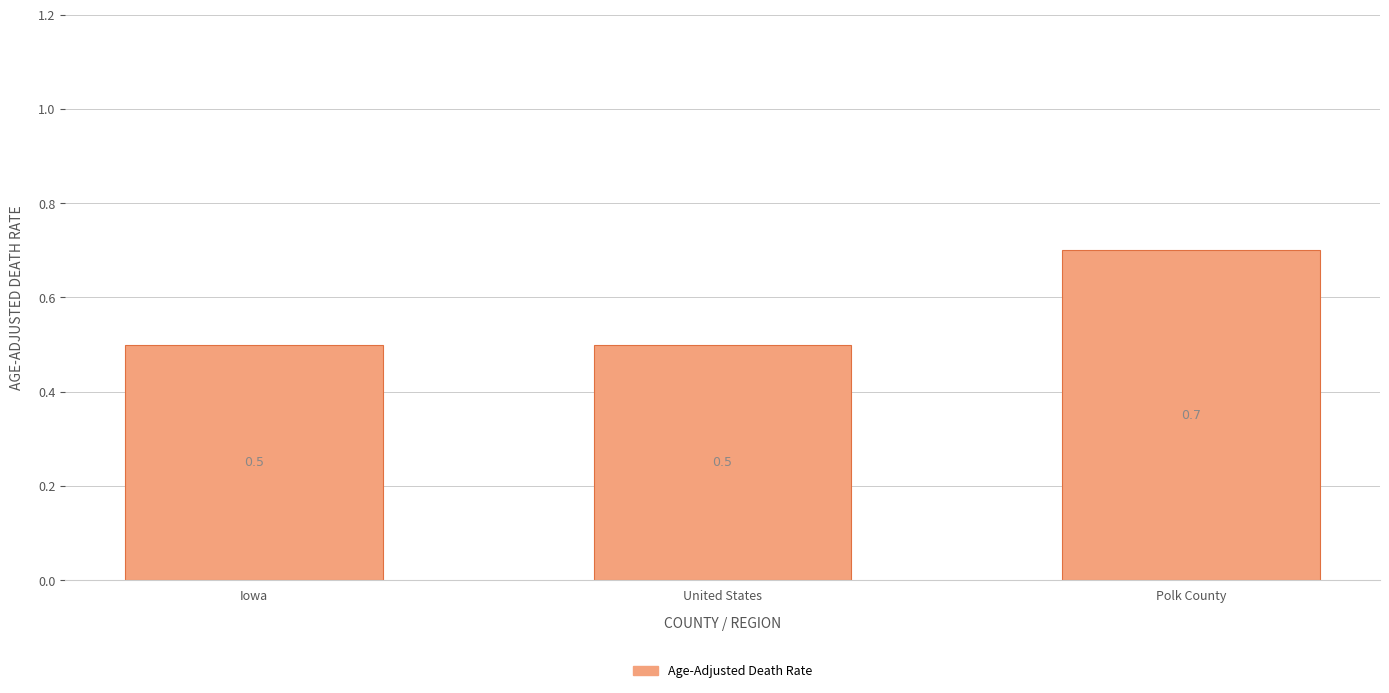

Reading right to left, transcribe all the data shown in this chart.

0.7	0.5	0.5